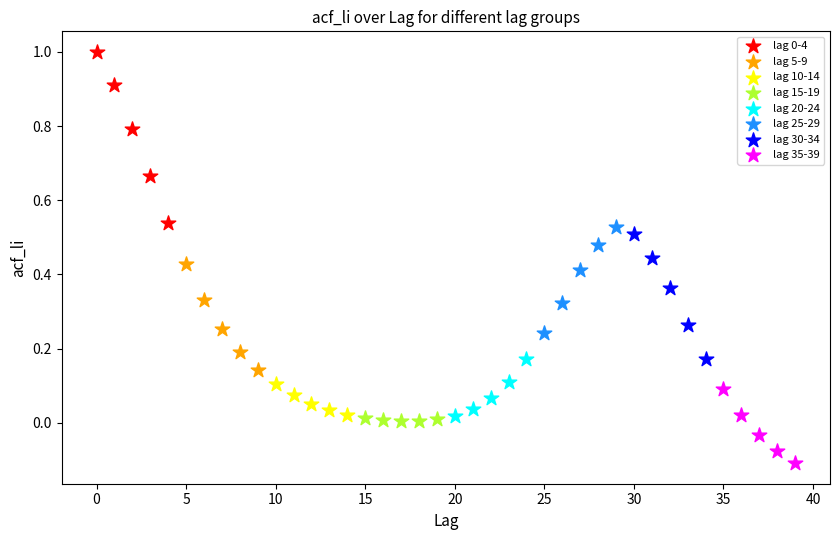

Which series reaches the minimum Y coordinate?

lag 35-39